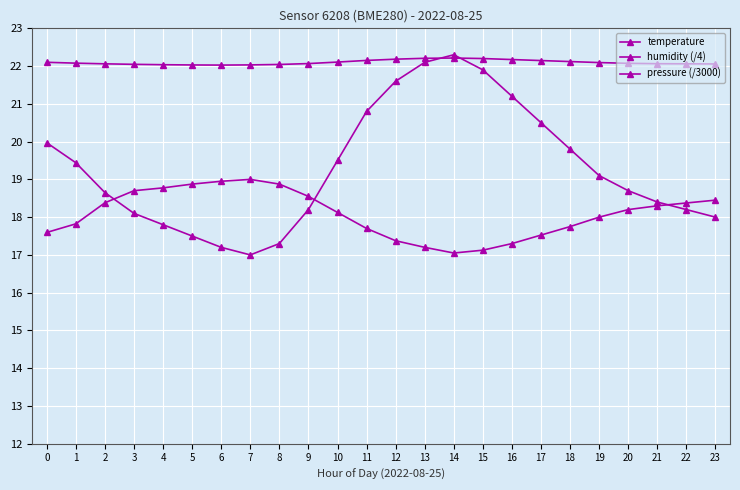

Does the chart have visible grid lines?

Yes